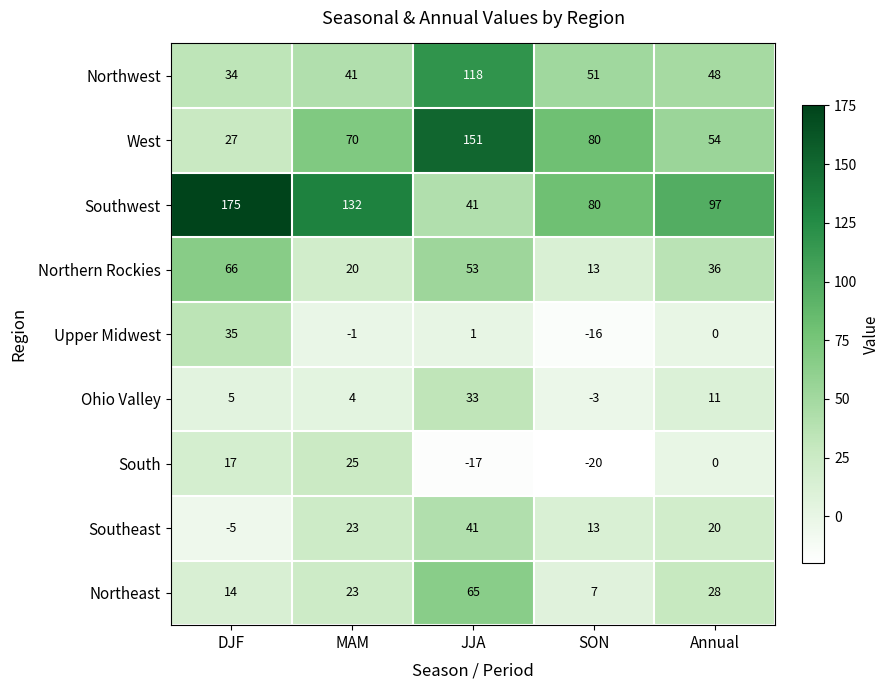

At which category is the sum across all series the highest?

JJA